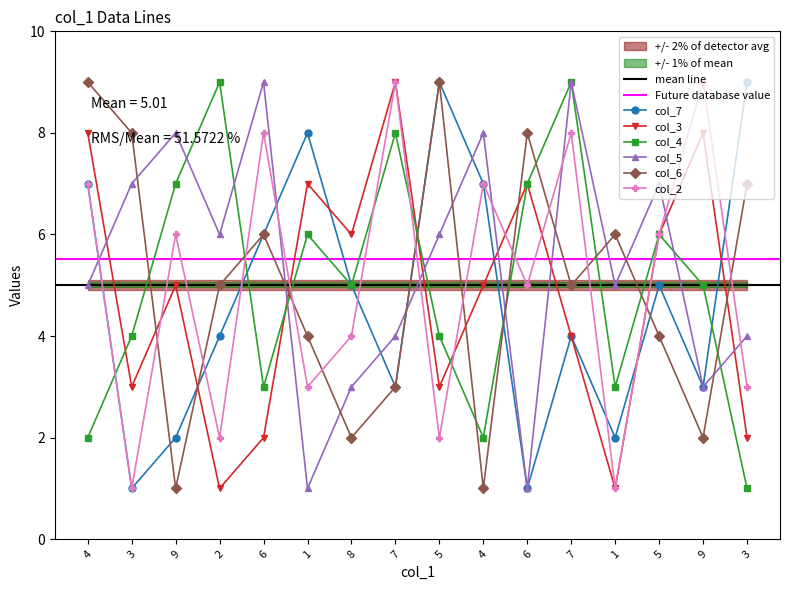

What is the average value of the col_6 series?

5